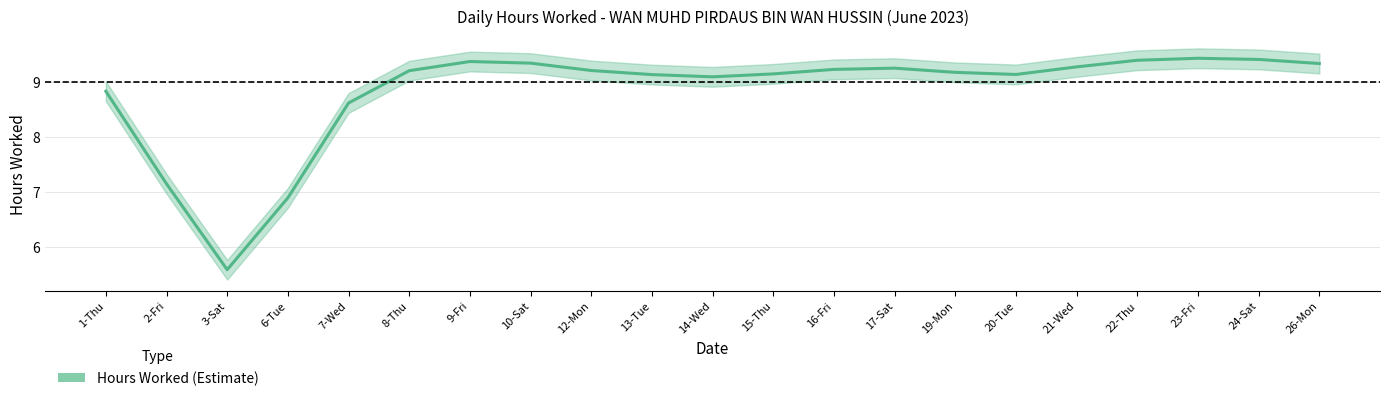

The value at 13-Tue is 9.1. True or false?

True